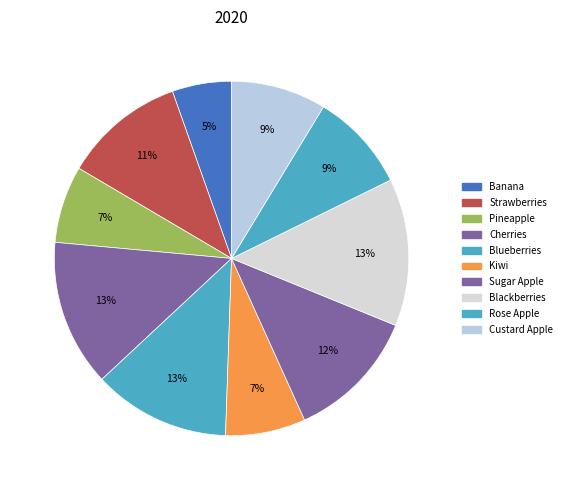

How many segments does this pie chart have?

10